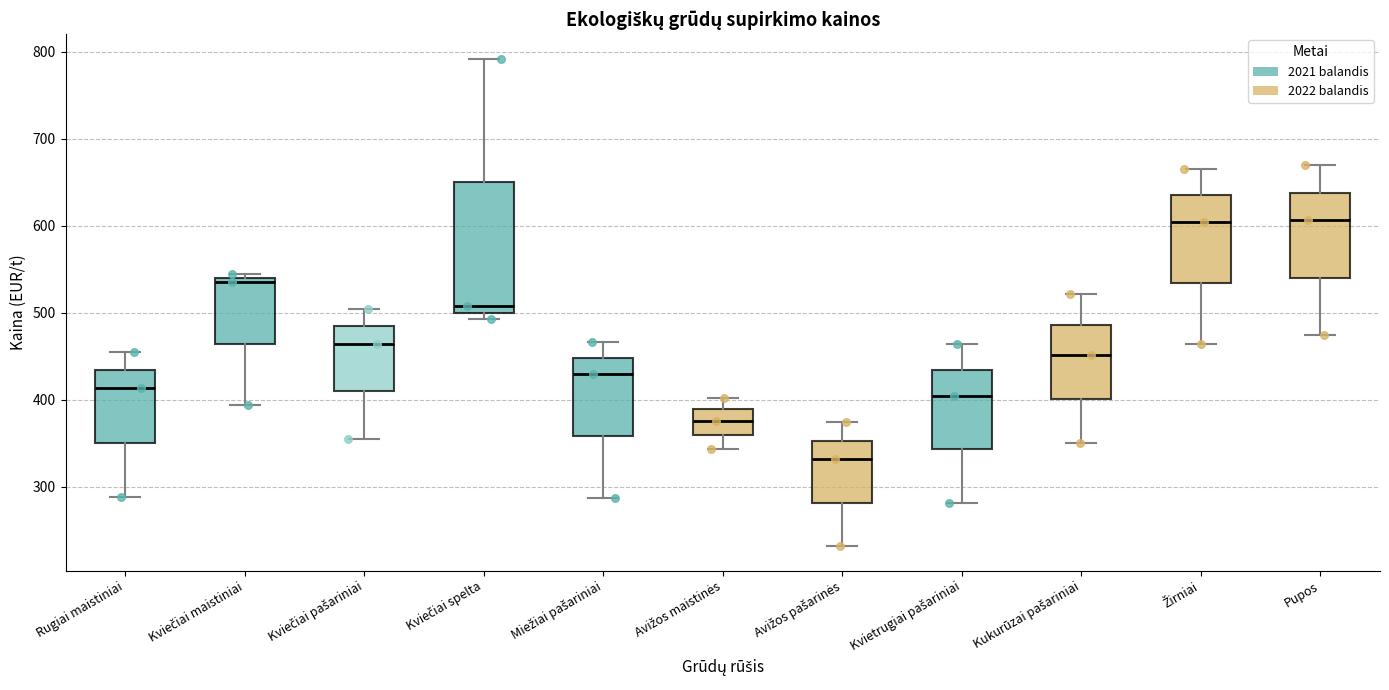

Comparing the boxes themselves (not the whiskers), which one is the tallest?

Kviečiai spelta